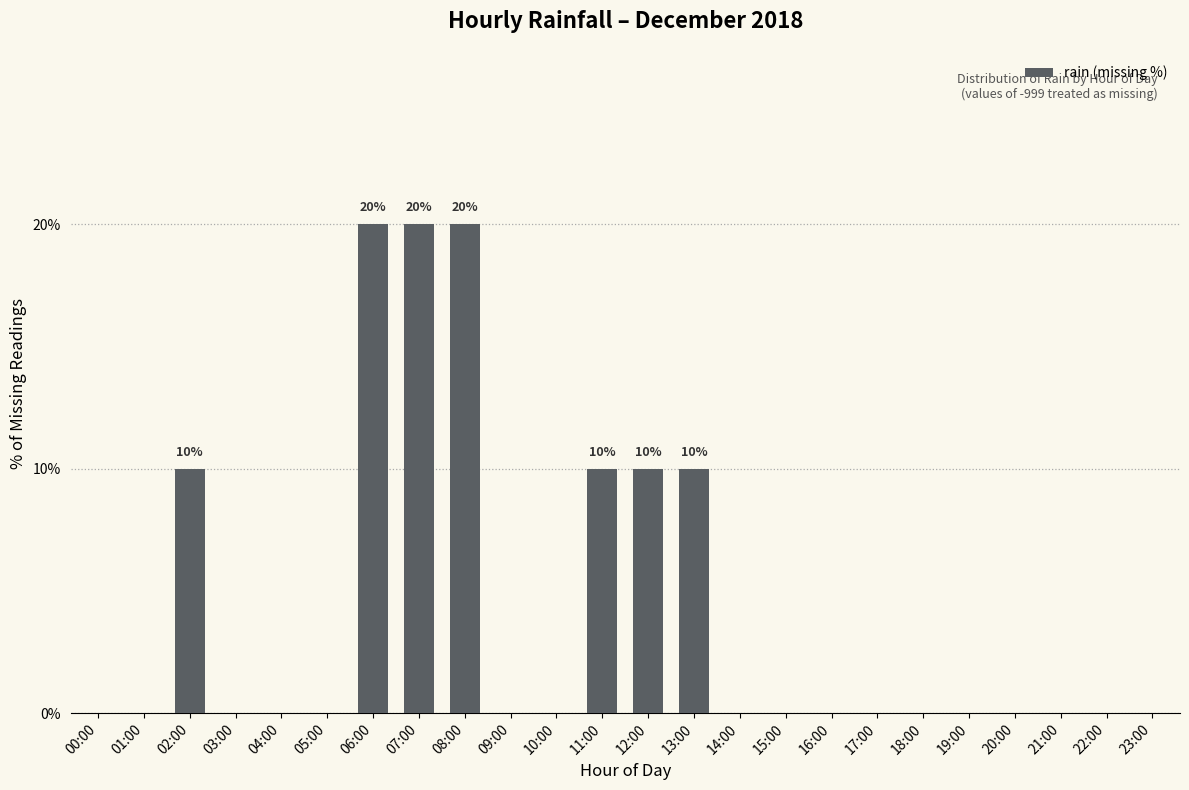

Between 11:00 and 04:00, which is larger?

11:00